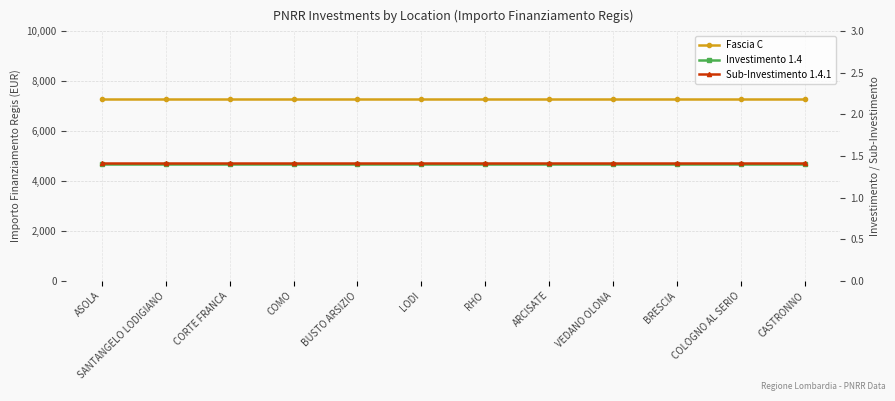

What is the maximum value for Sub-Investimento 1.4.1?

1.4